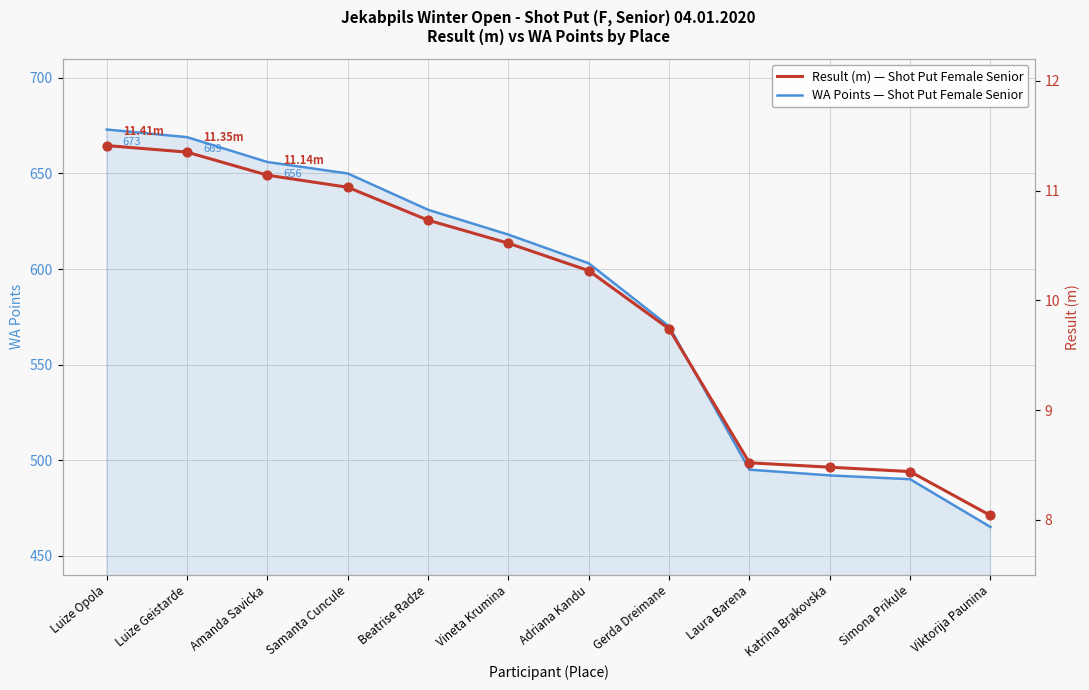

What are all the series names shown in the legend?

WA Points, Result (m)